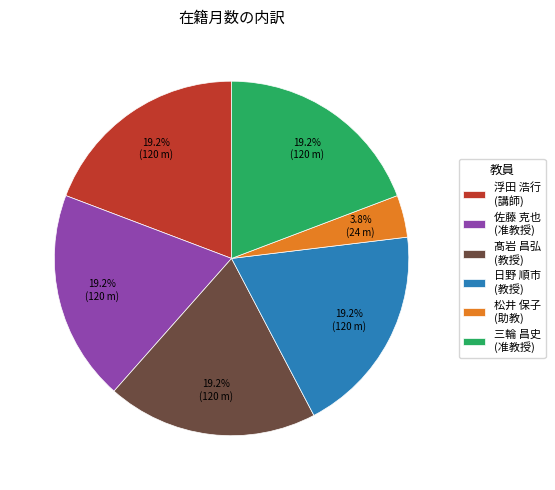

What portion of the pie excludes 髙岩 昌弘 (教授)?

80.8%